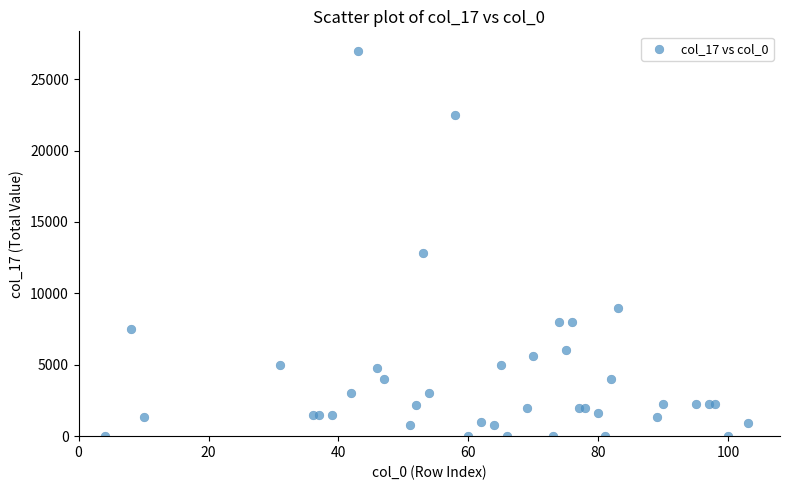

What Y value in the scatter plot is closest to 13500?

12800